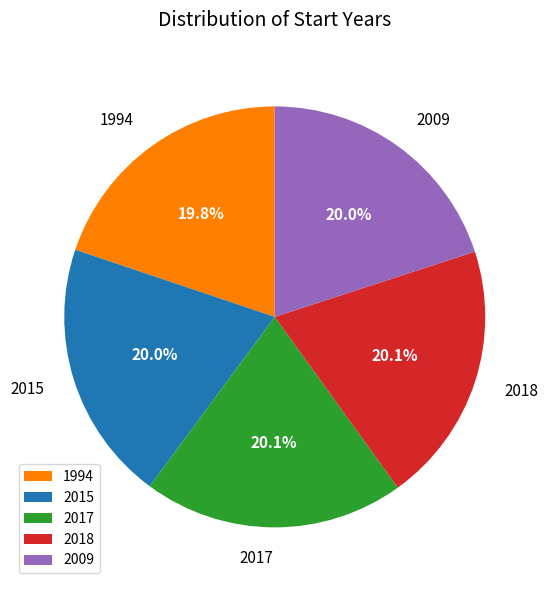

Does 2015 account for over 50% of the chart?

No